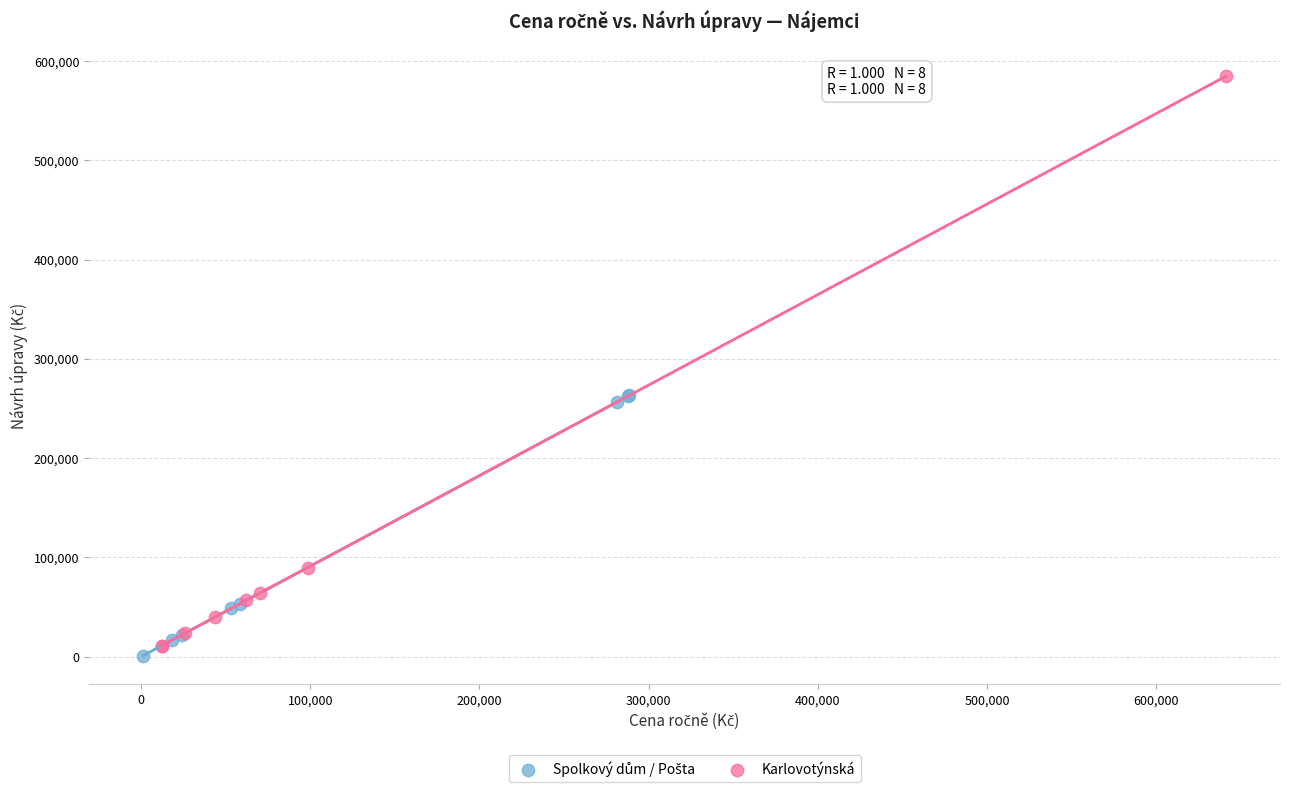

Which series has the largest Y range (max minus min)?

Karlovotýnská